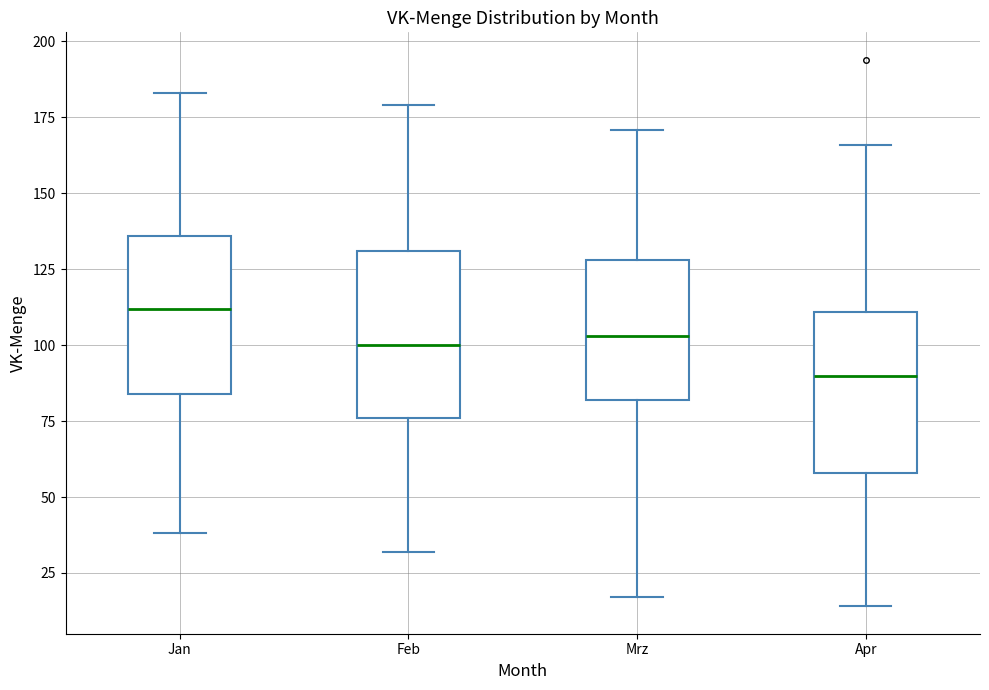

Where does the lower whisker of the box for Mrz end on the y-axis? The values are not printed on the chart, so give them approximately, as read against the axis.

15